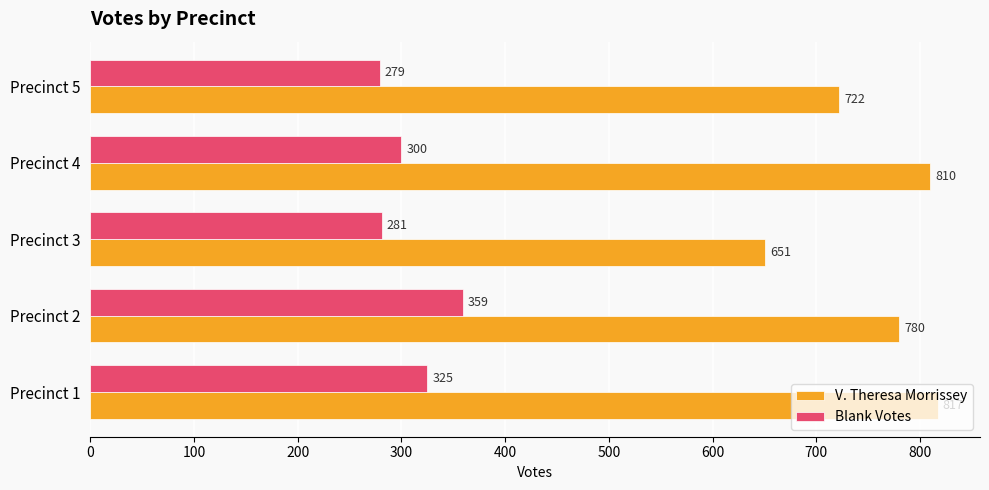

True or false: Blank Votes has a value of 300 at Precinct 4.

True